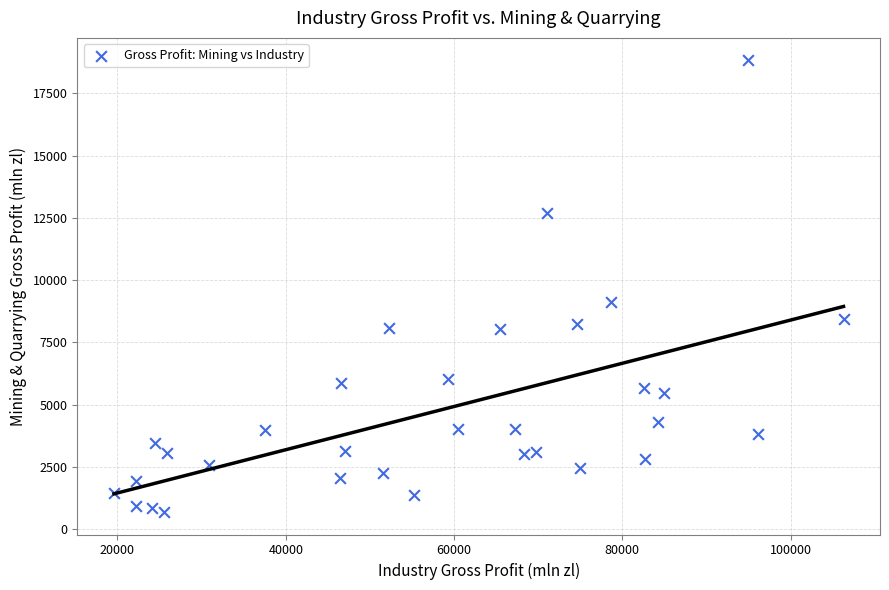

What Y value in the scatter plot is closest to 9760?

9132.0